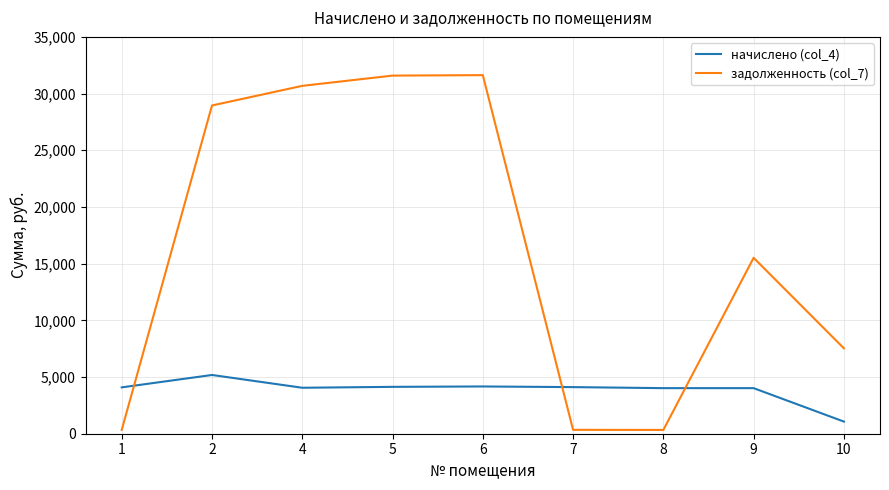

What is the difference between the maximum and minimum values in the начислено (col_4) series?

4111.1